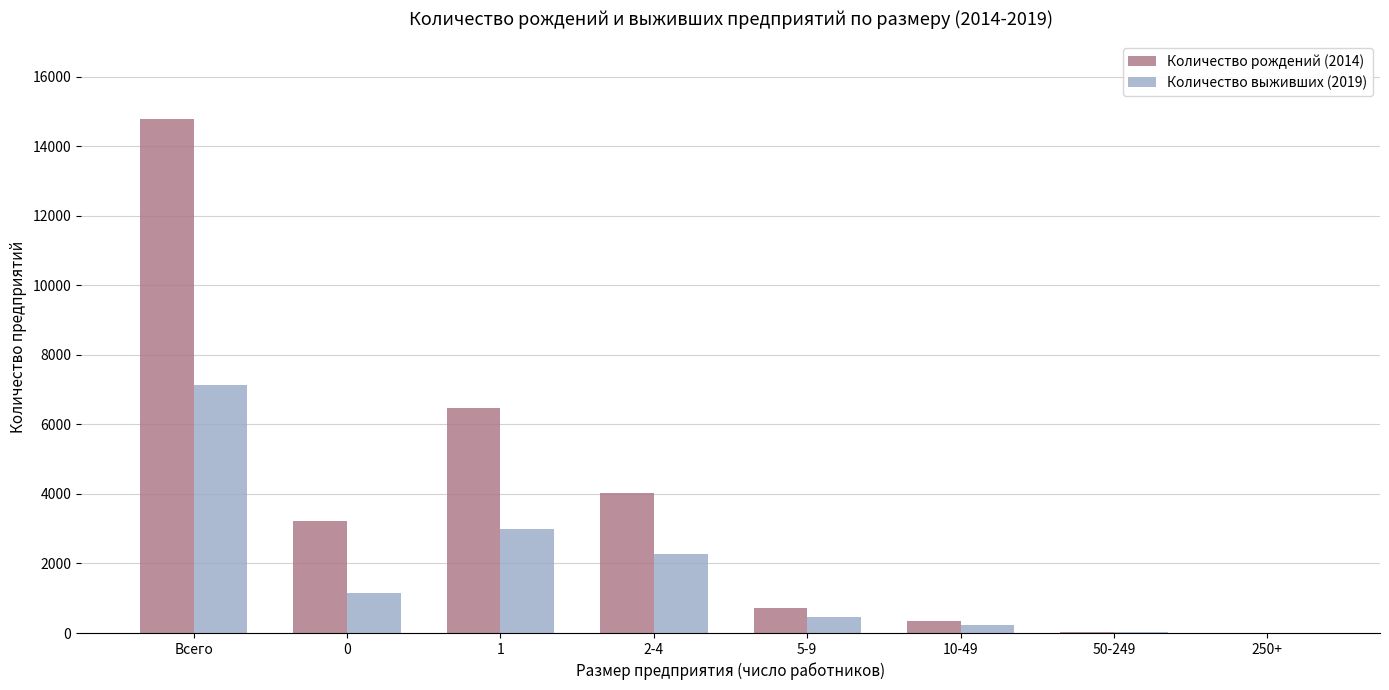

Which category has the highest value across all series?

Всего